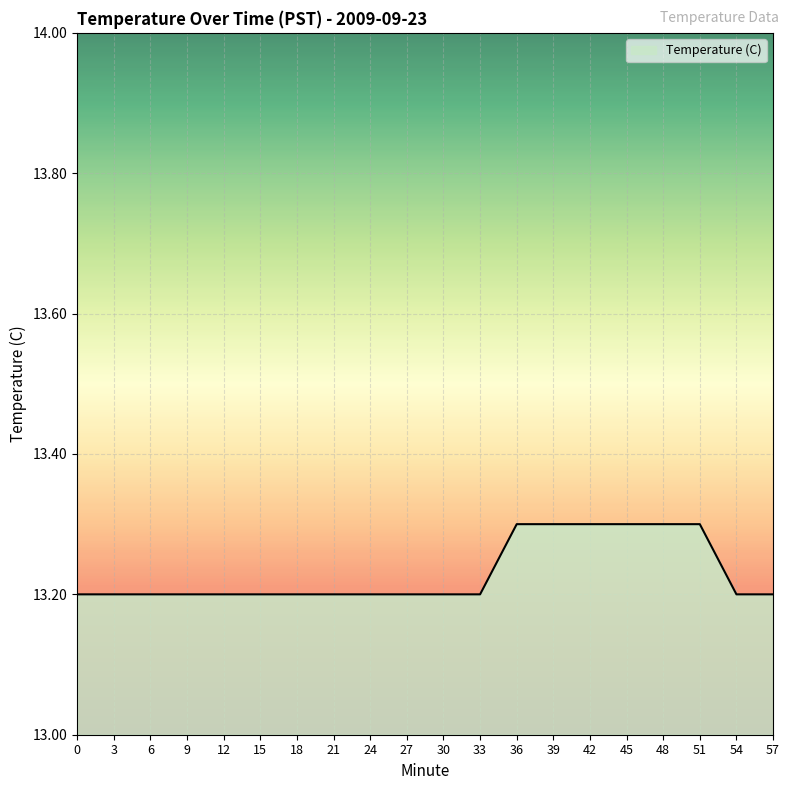

What is the difference between the maximum and second lowest values?

0.1